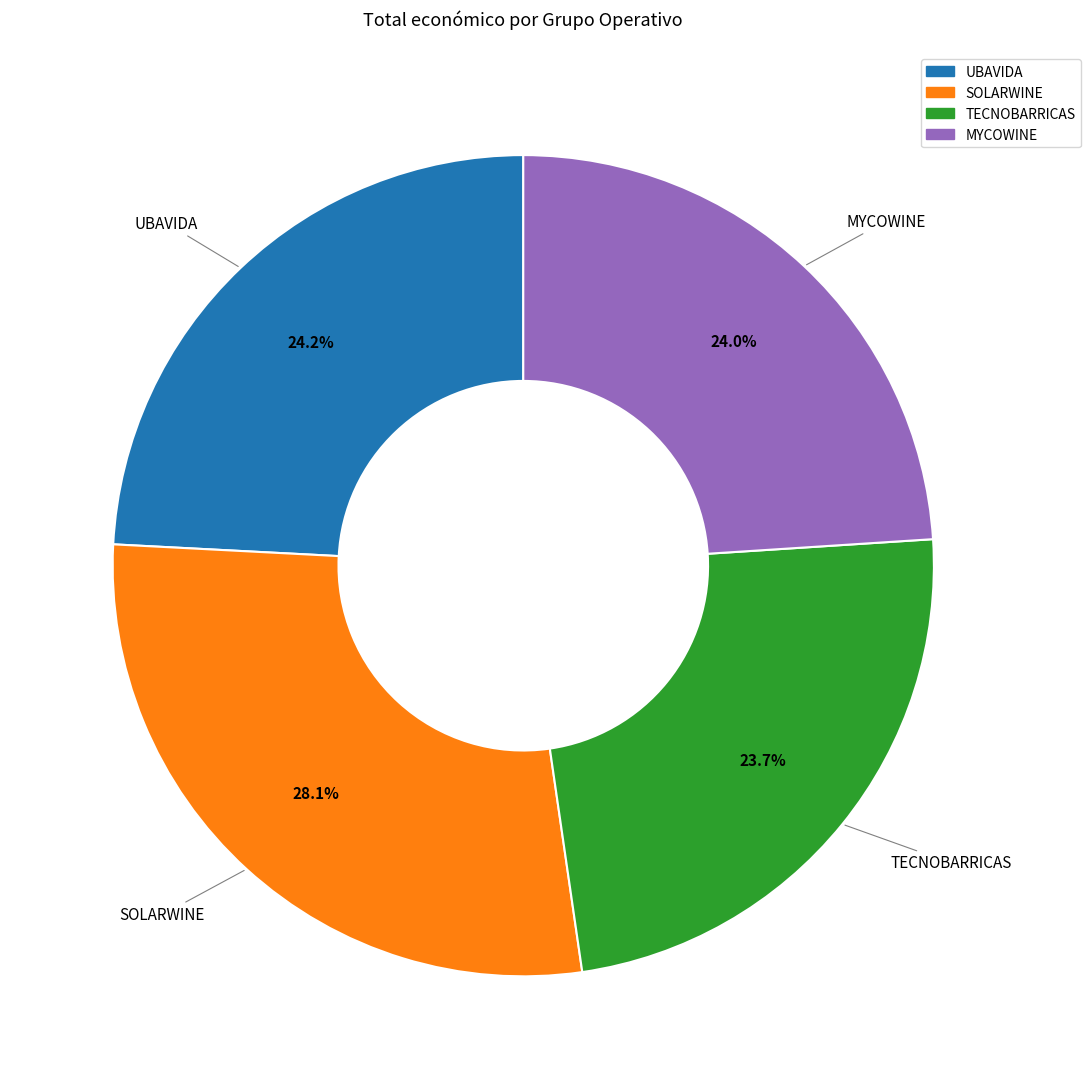

True or false: TECNOBARRICAS accounts for 18% of the total.

False